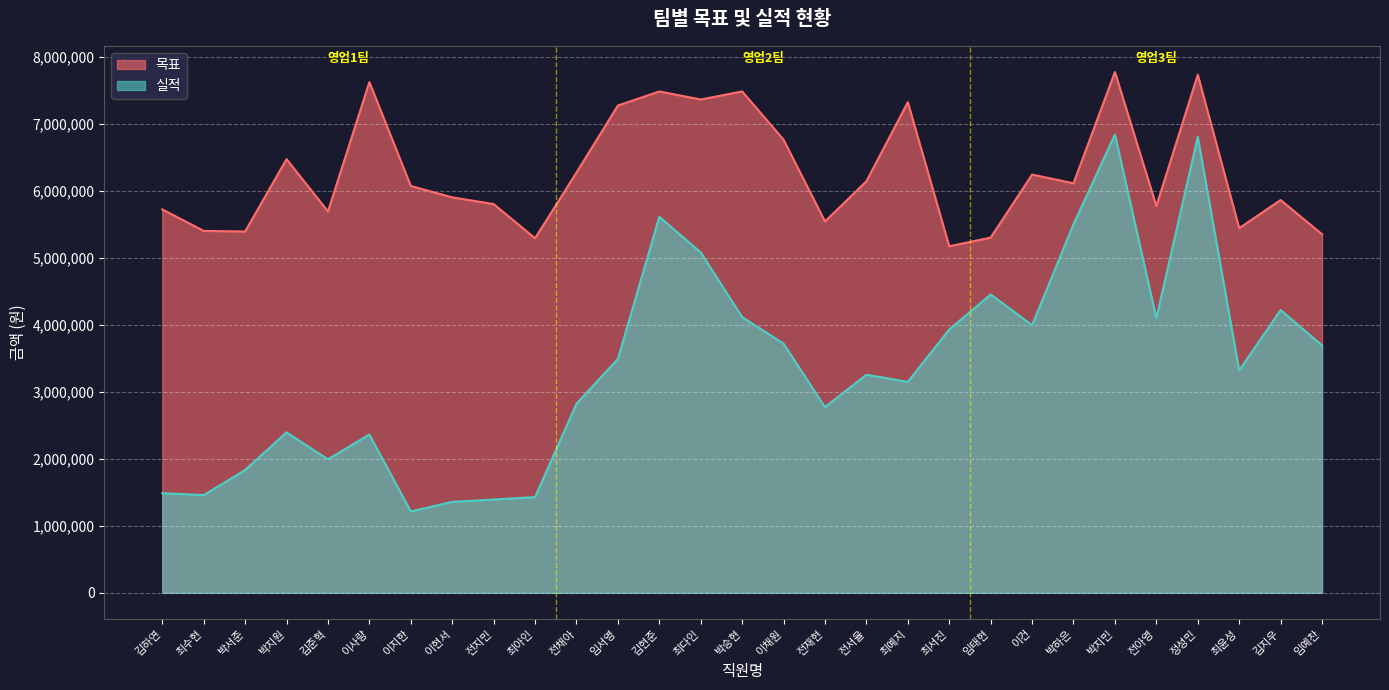

What is the difference between the 목표 values at 박지민 and 이지한?

1700000